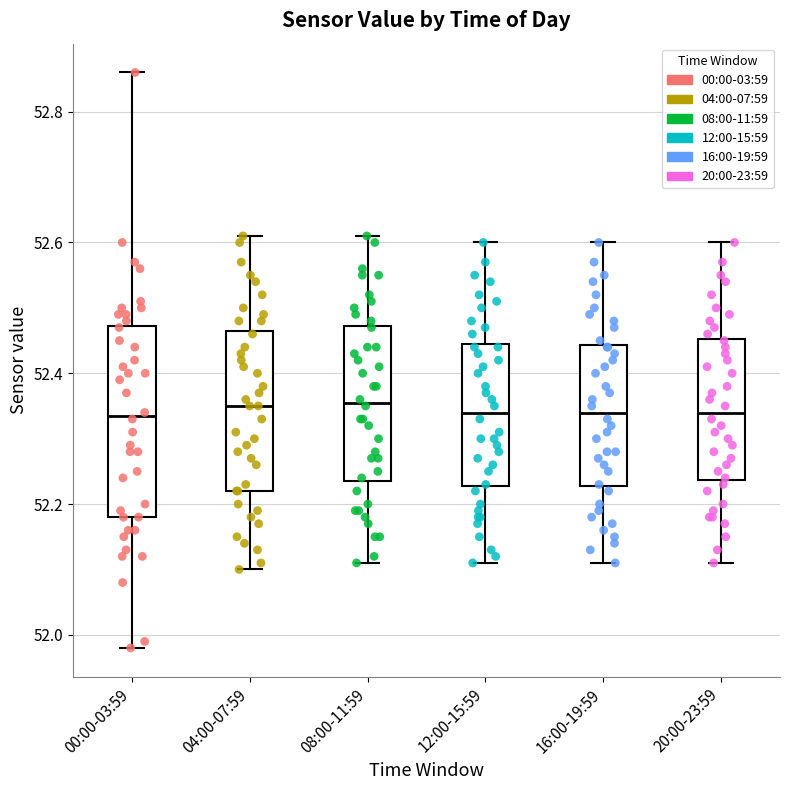

Where is the upper edge of the box for 08:00-11:59 on the y-axis? The values are not printed on the chart, so give them approximately, as read against the axis.

52.48